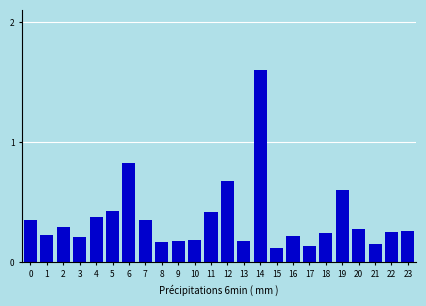

Which has a higher value, 9 or 11?

11